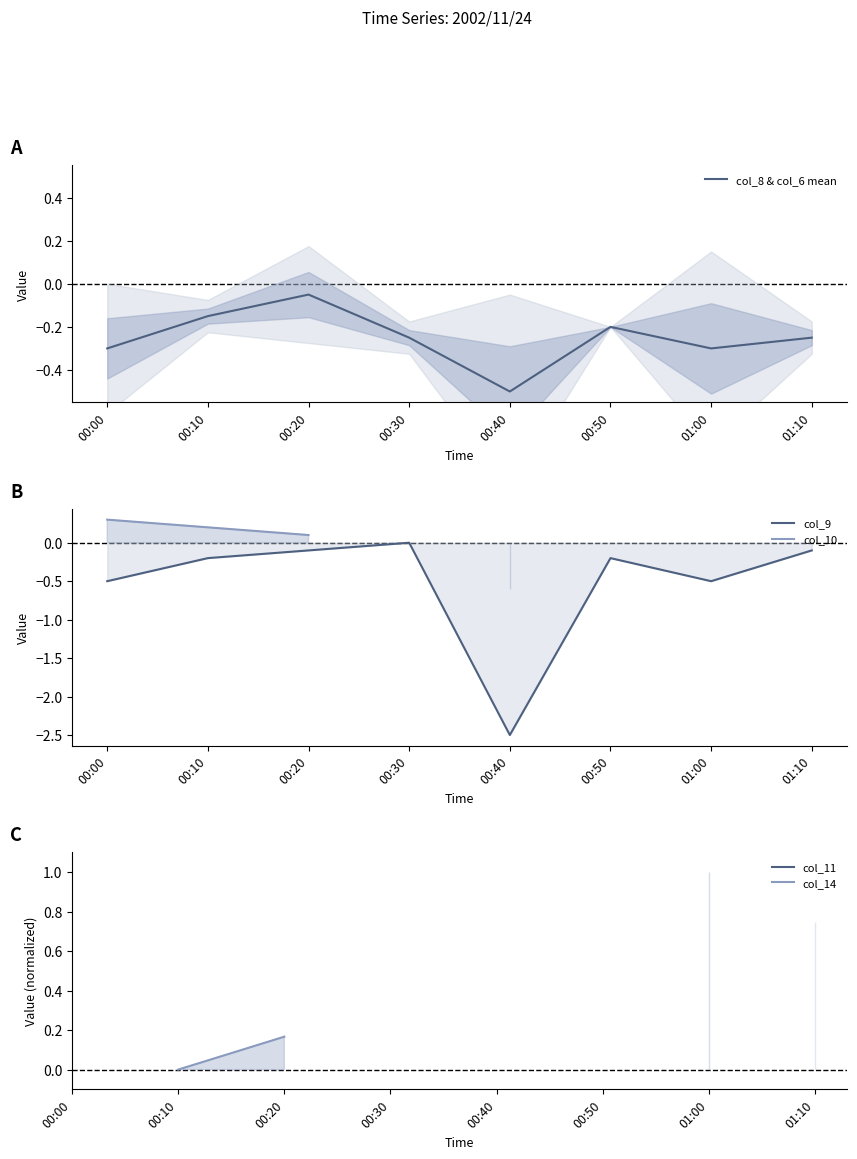

What is the difference between the maximum and minimum values in the col_8 & col_6 mean series?

0.5